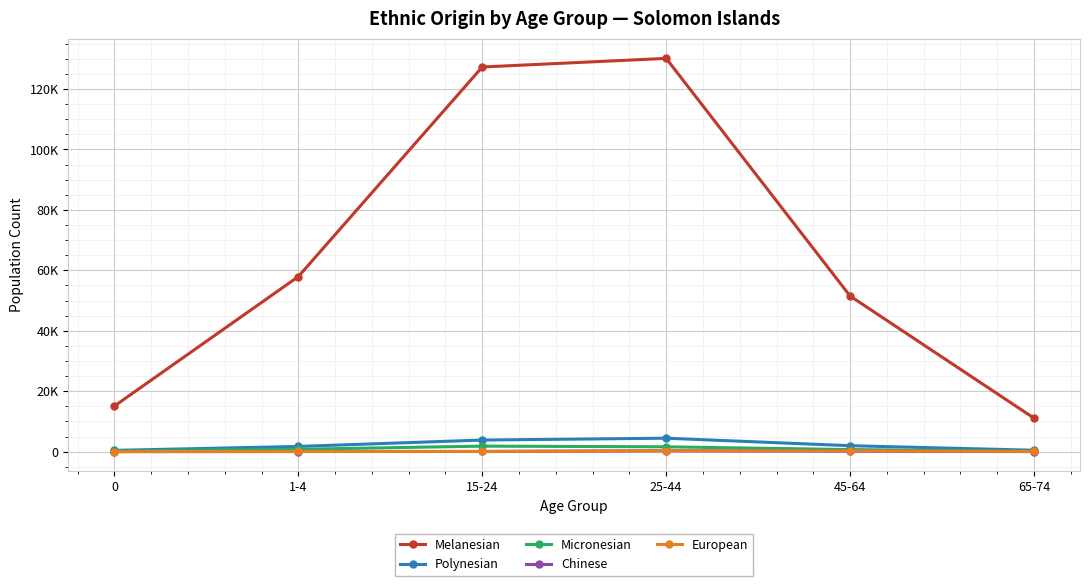

At which category is the sum across all series the highest?

25-44